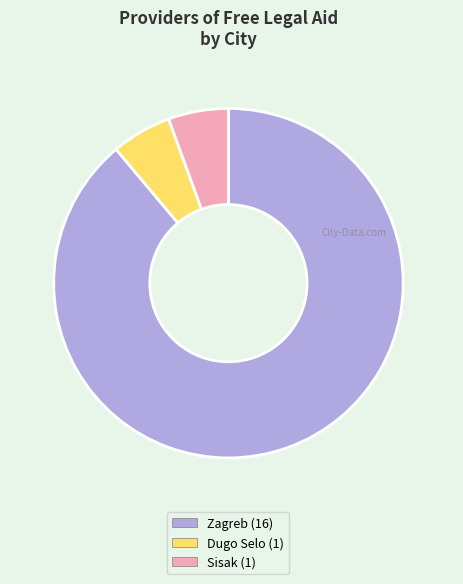

What is the majority slice?

Zagreb